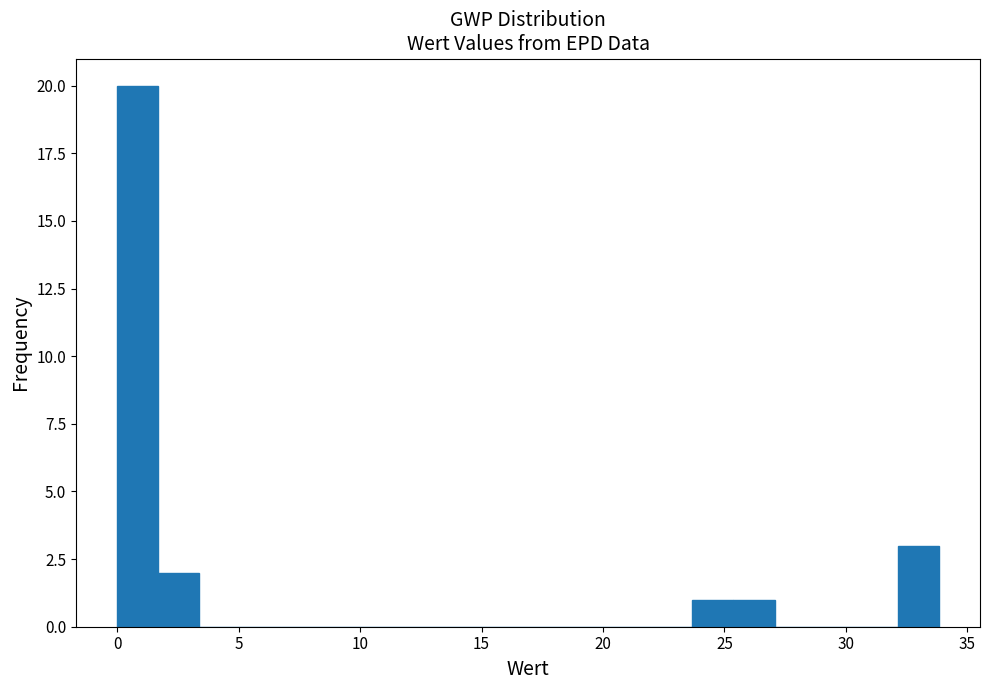

Around what value on the x-axis is the tallest bar? Give the approximate position of its centre, as read against the axis.

1.0